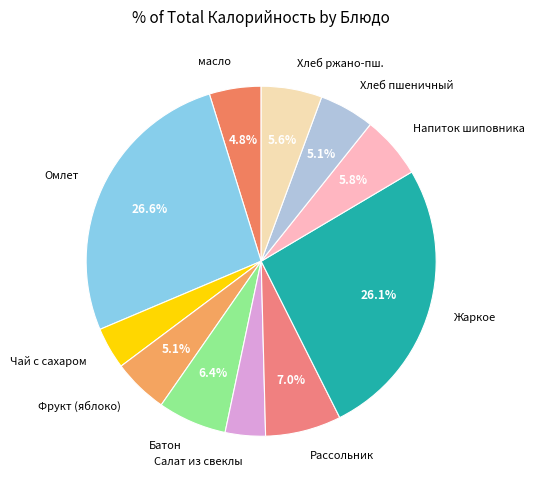

Which has a higher value, Батон or Омлет?

Омлет